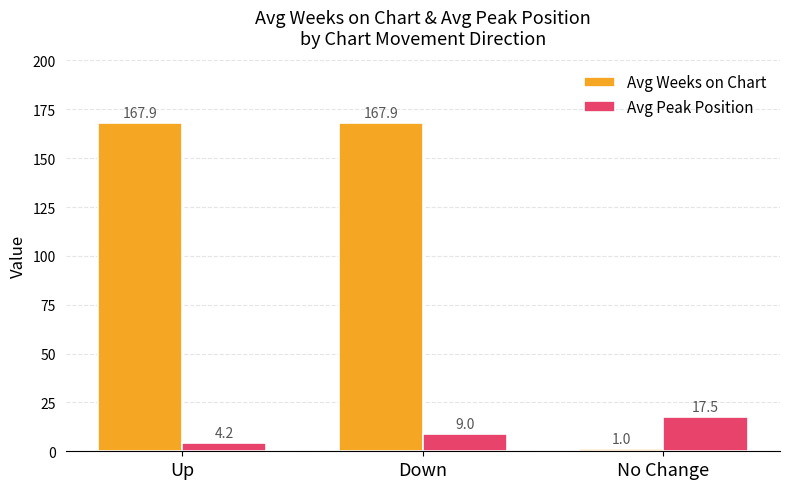

What are all the series names shown in the legend?

Avg Weeks on Chart, Avg Peak Position